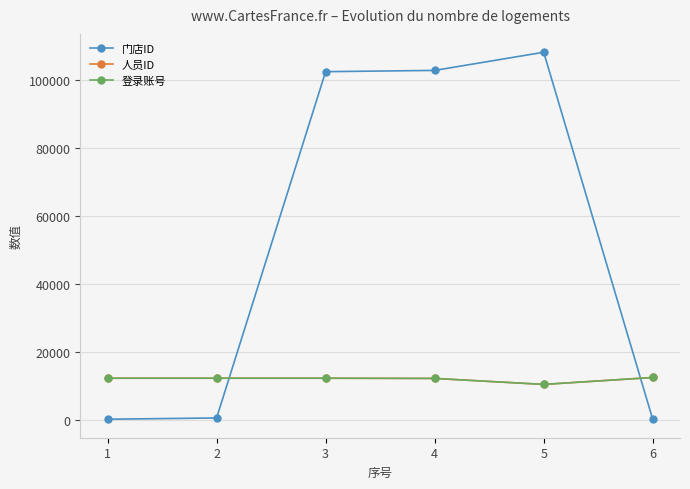

Is this an area chart (filled region under the line)?

No